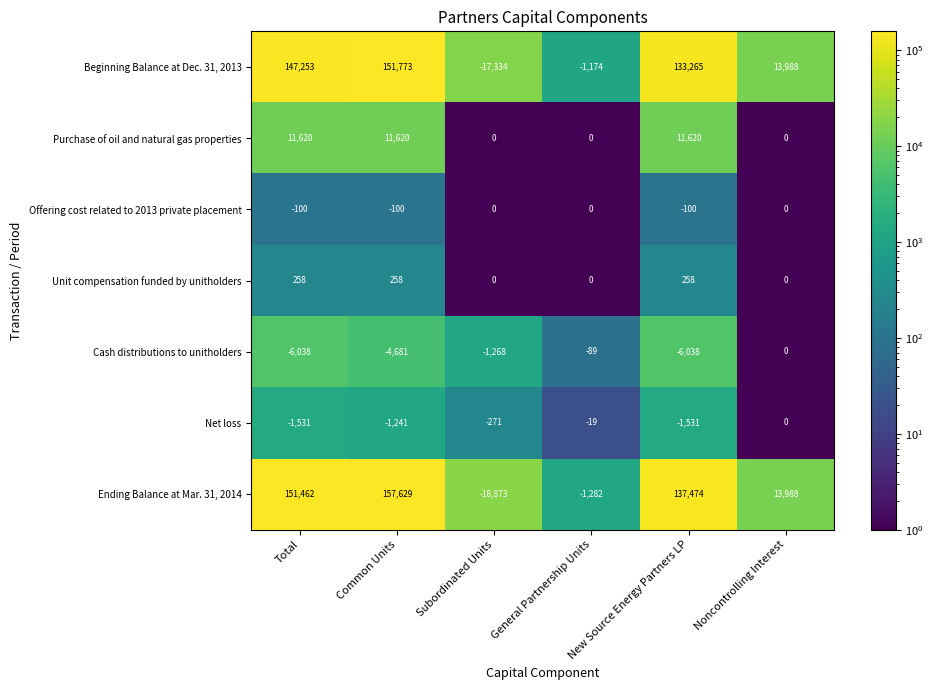

At which category does the chart reach its minimum across all series?

Subordinated Units